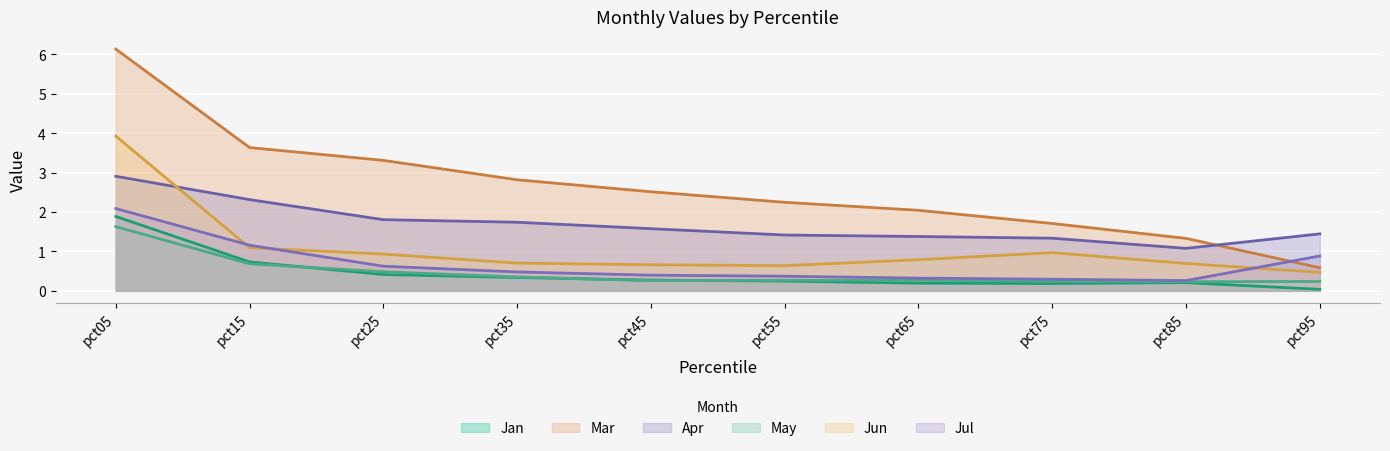

How many lines are shown in the chart?

6